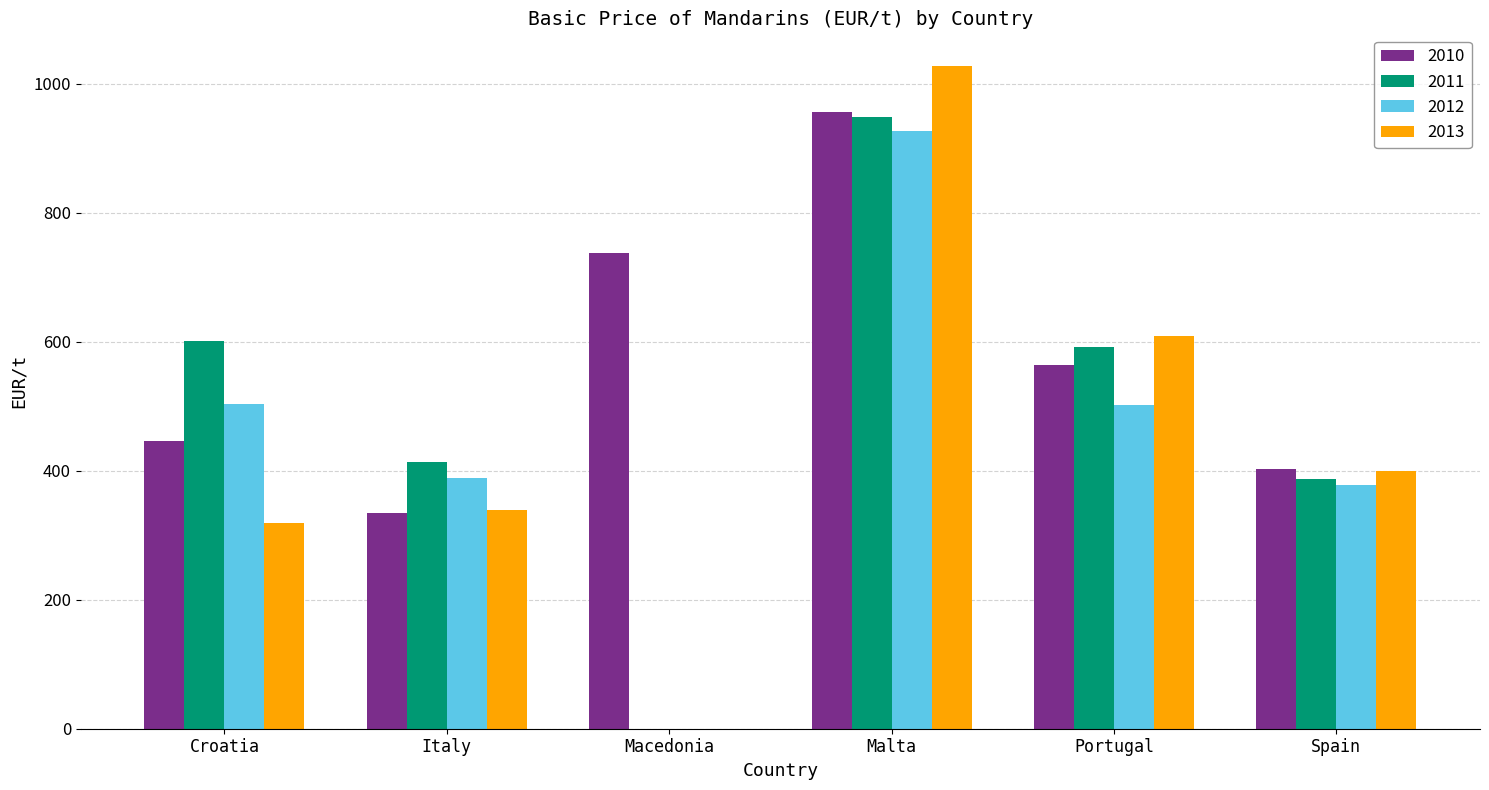

At which category is the sum across all series the highest?

Malta